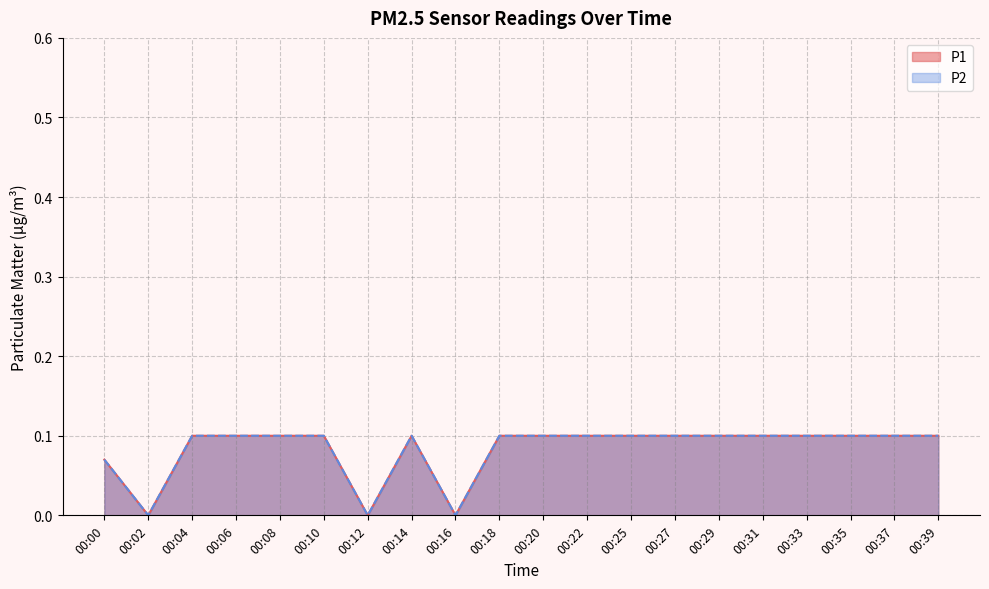

Which series has the largest range (max minus min)?

P1